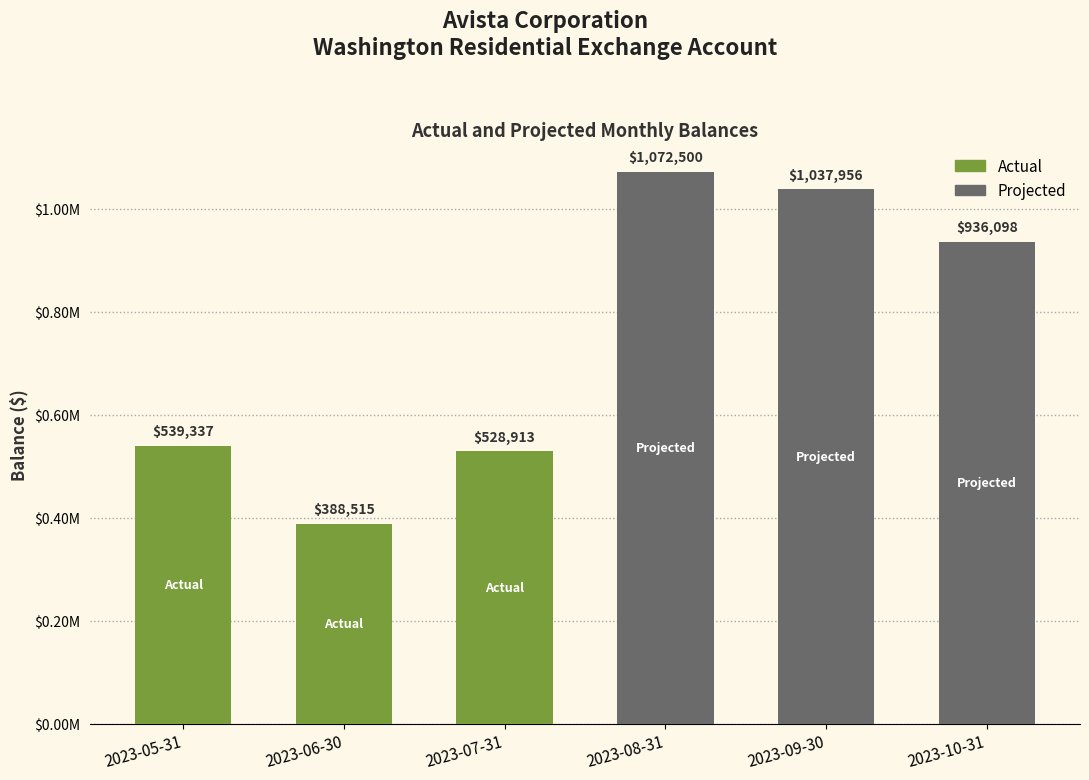

Is it true that the value at 2023-09-30 is 1804589.7?

False